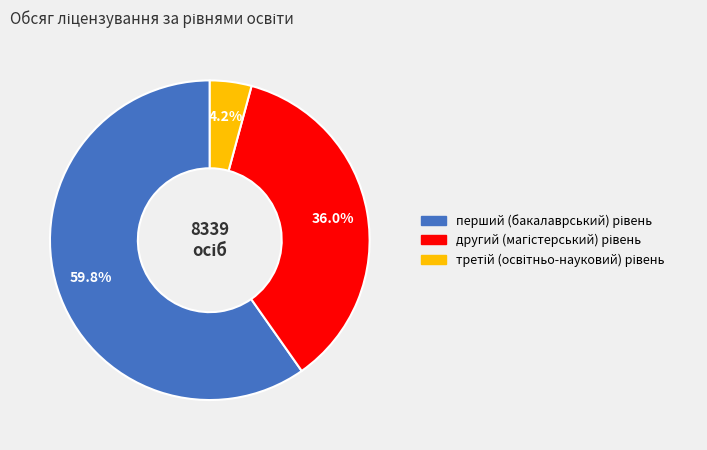

How many segments does this pie chart have?

3